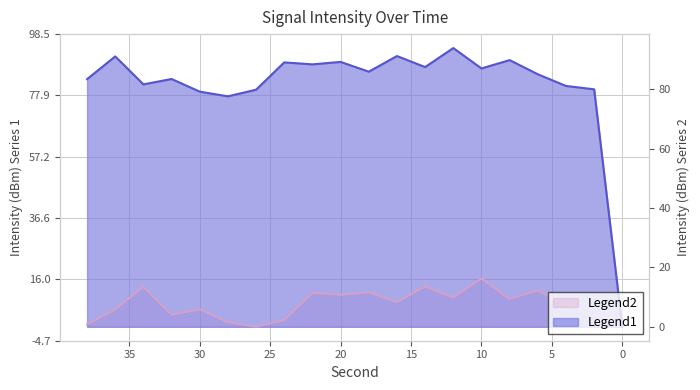

How many data points in Smoothed Intensity are above 8?

10